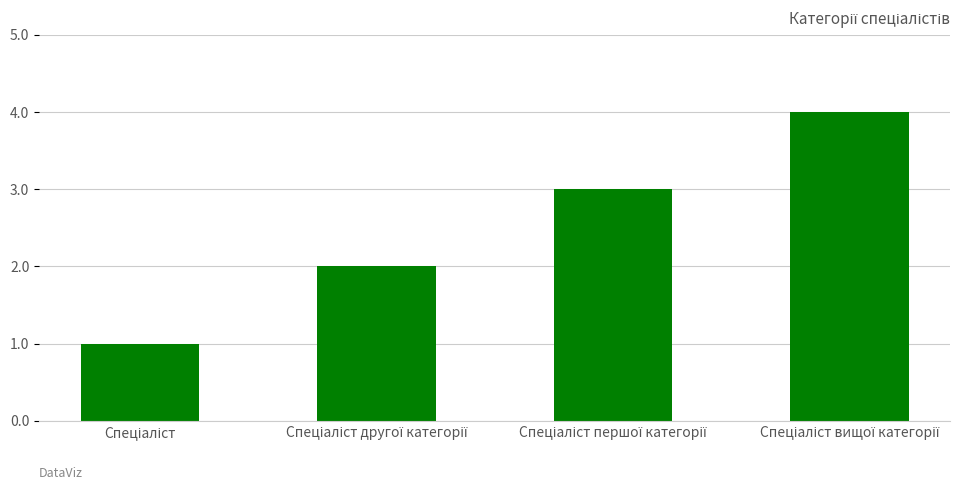

What is the sum of all values?

10